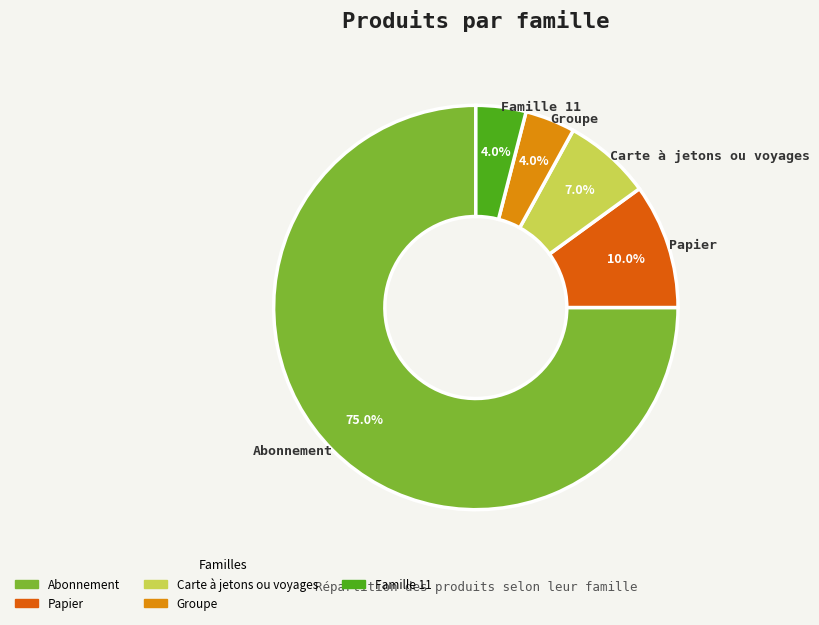

To the nearest percent, what is the difference between the largest and smallest slice percentages?

71%